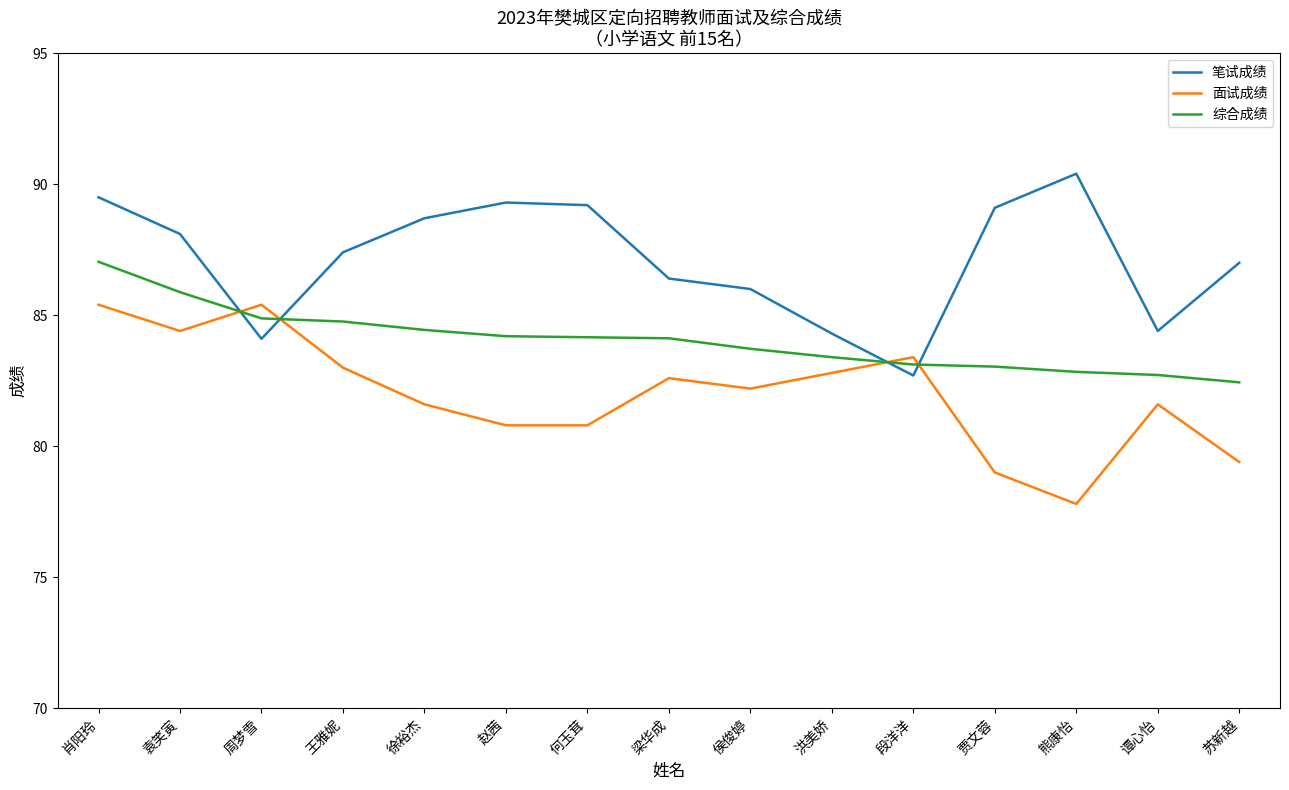

After their last crossing, which series has the higher values: 面试成绩 or 笔试成绩?

笔试成绩